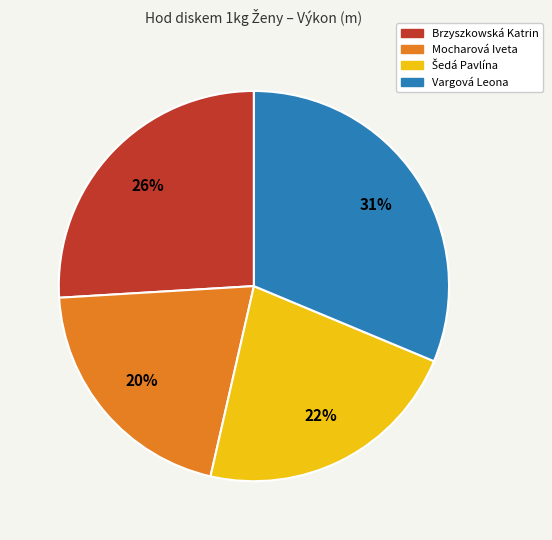

Which category has the biggest portion of the pie?

Vargová Leona